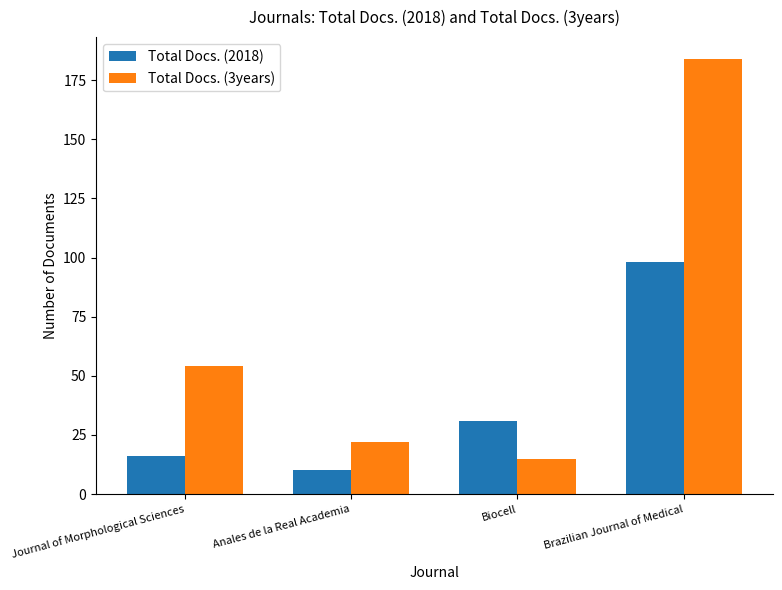

What is the maximum value for Total Docs. (2018)?

98